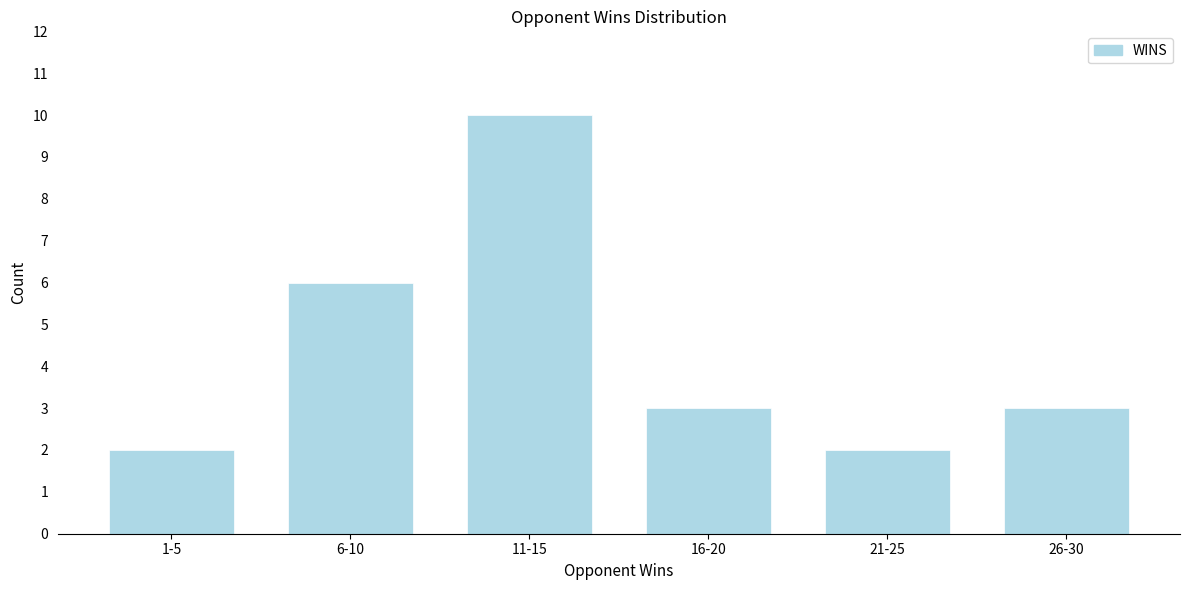

Reading left to right, list all the values displayed in this chart.

1-5=2	6-10=6	11-15=10	16-20=3	21-25=2	26-30=3